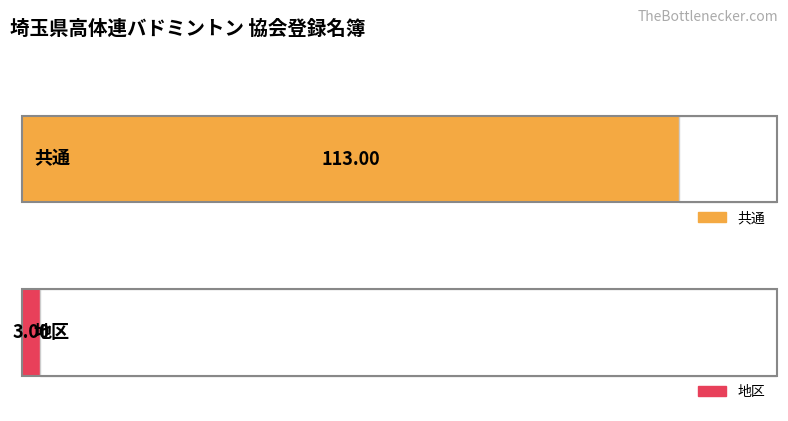

What are all the series names shown in the legend?

共通, 地区